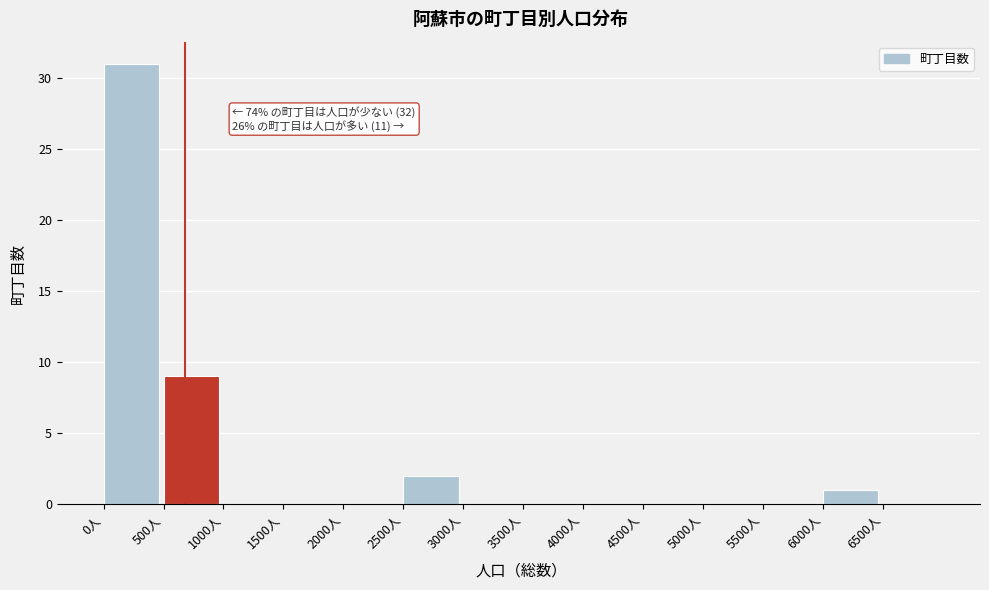

Which range on the x-axis has the tallest bar?

0 to 500